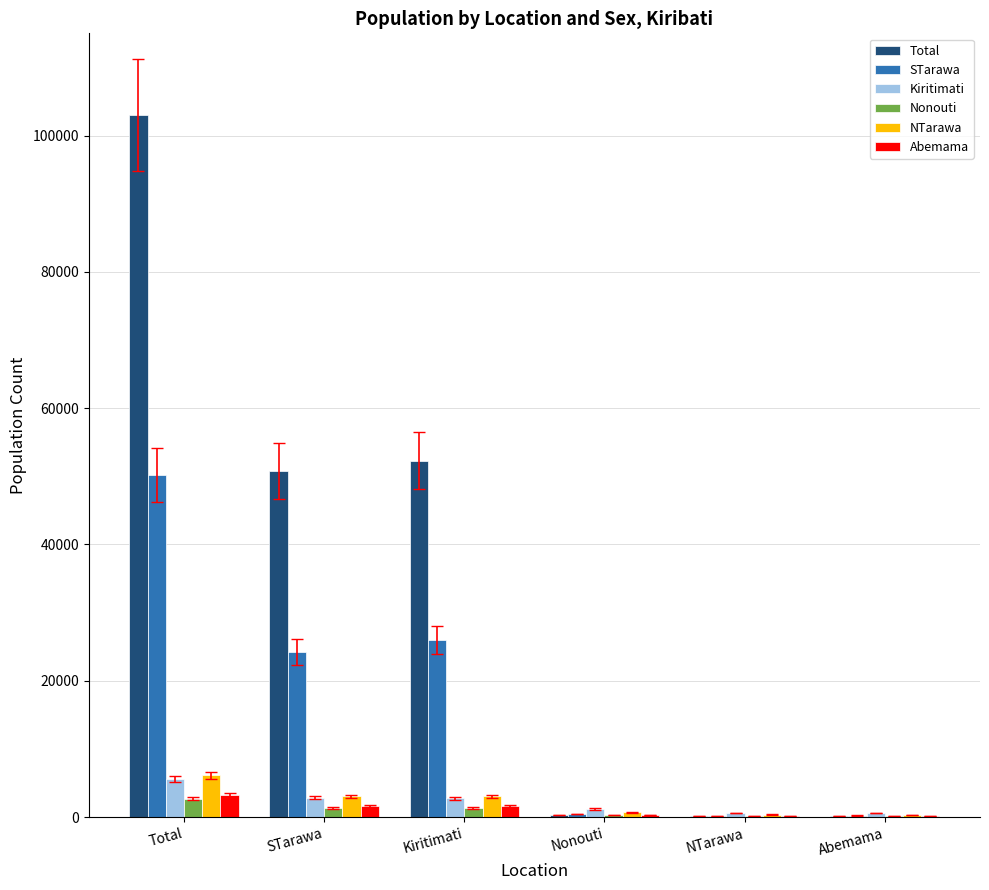

Is it true that Kiritimati equals 2854 at STarawa?

True